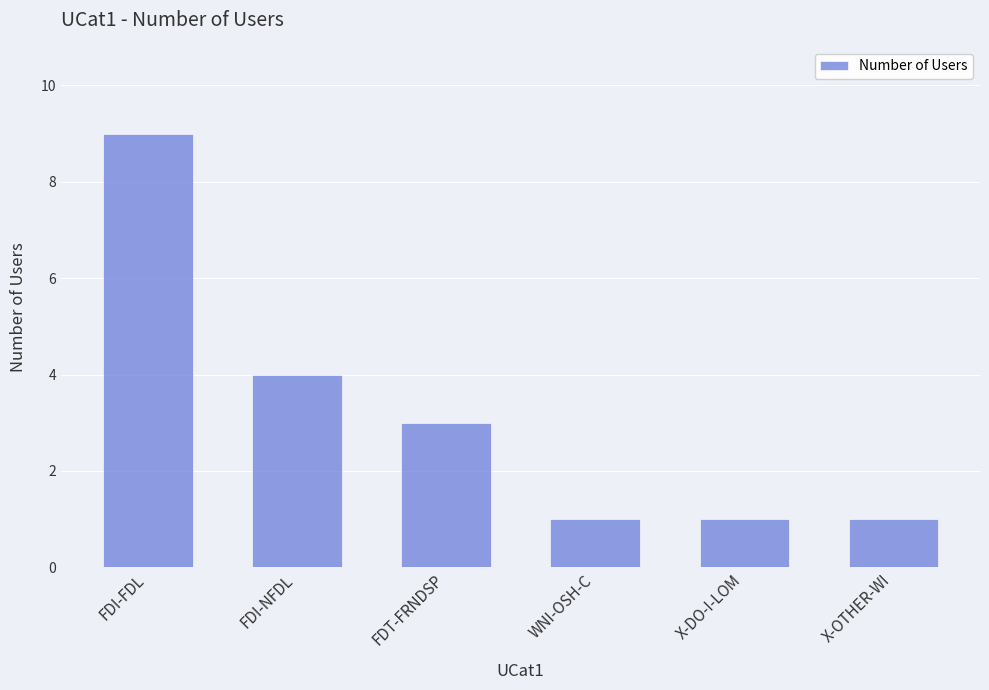

Reading left to right, list all the values displayed in this chart.

FDI-FDL=9	FDI-NFDL=4	FDT-FRNDSP=3	WNI-OSH-C=1	X-DO-I-LOM=1	X-OTHER-WI=1